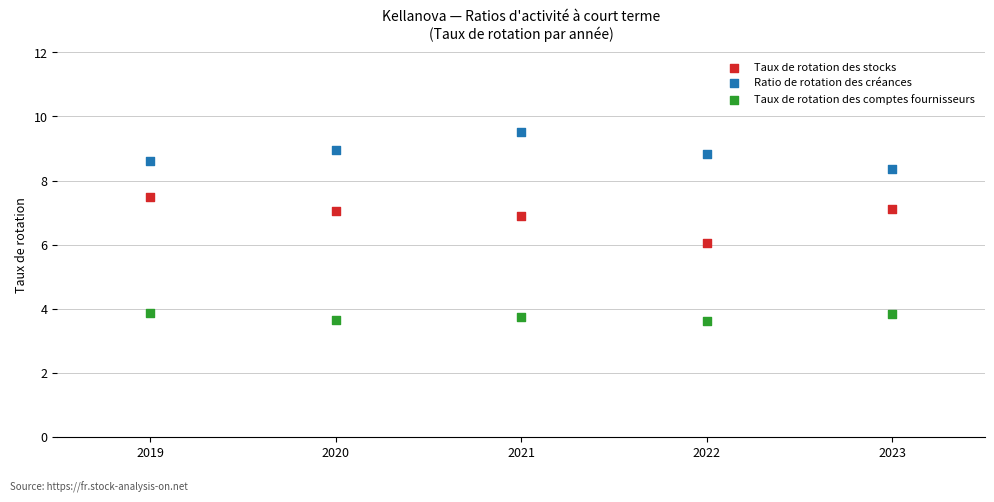

What are all the series names shown in the legend?

Taux de rotation des stocks, Ratio de rotation des créances, Taux de rotation des comptes fournisseurs